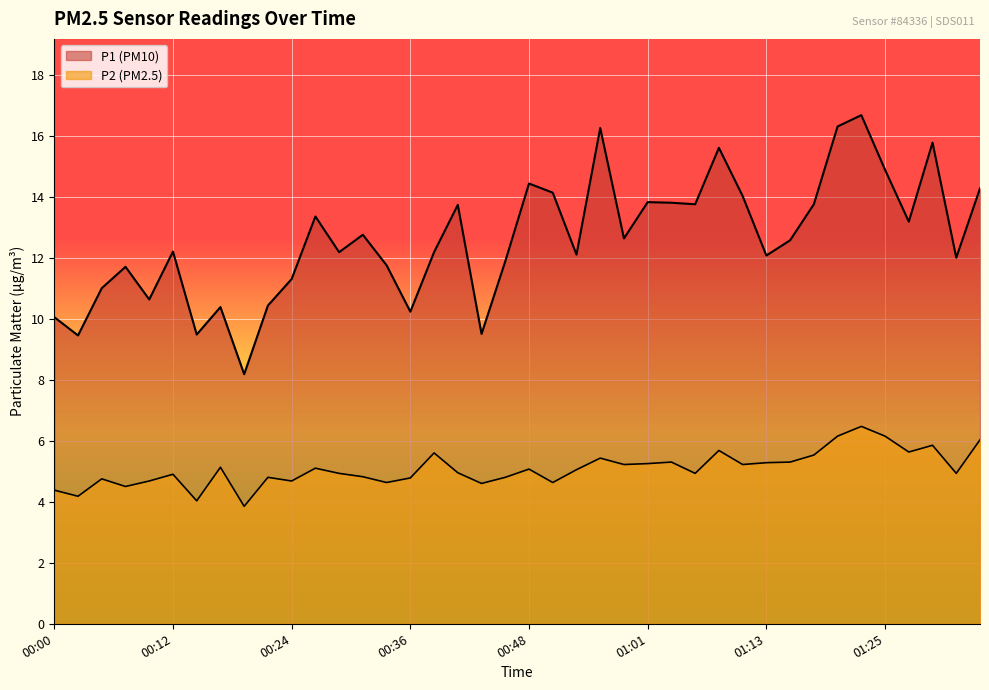

What are all the series names shown in the legend?

P1, P2